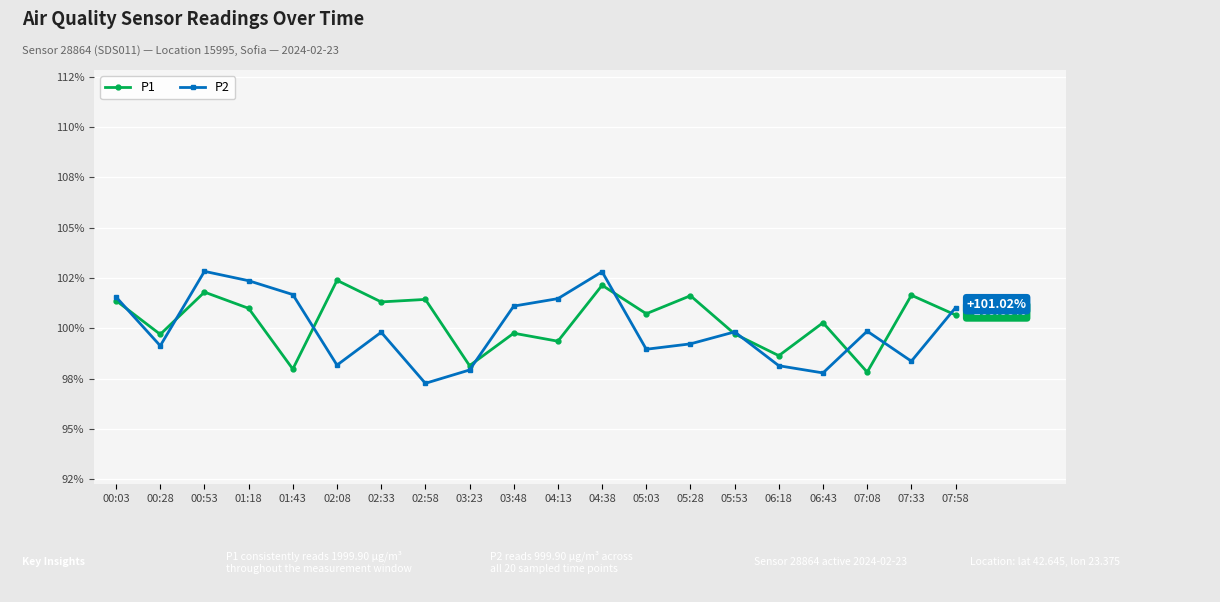

Which category has the lowest value in the P2 series?

02:58